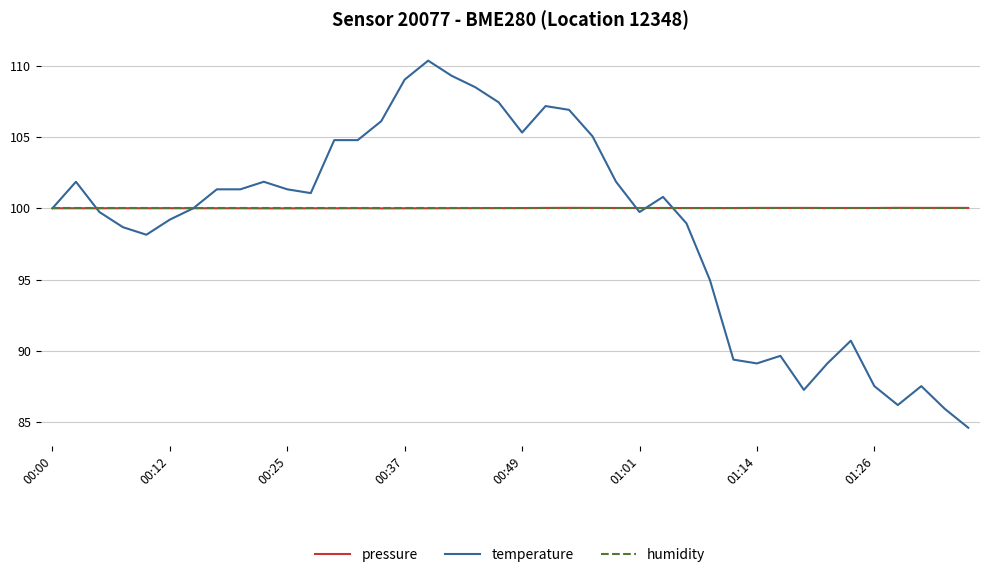

Which series has the widest spread of values?

temperature